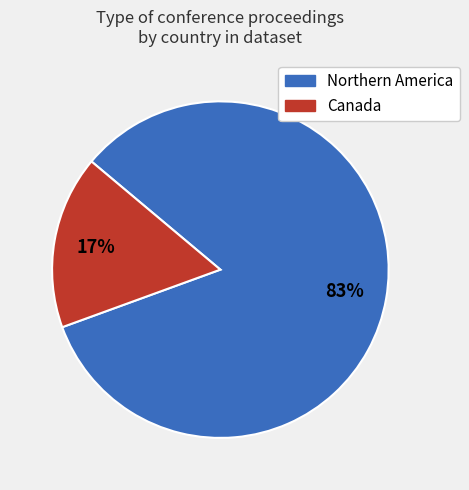

Does Canada account for over 50% of the chart?

No